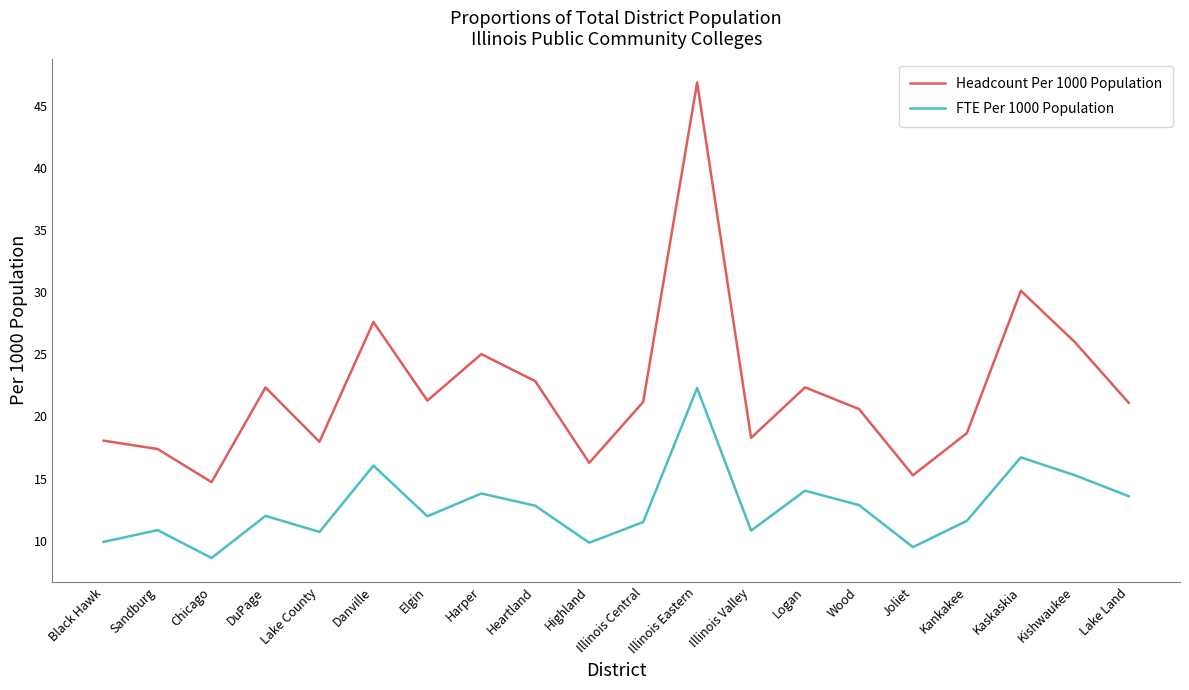

The FTE Per 1000 Population series shows 19.0 at DuPage. True or false?

False